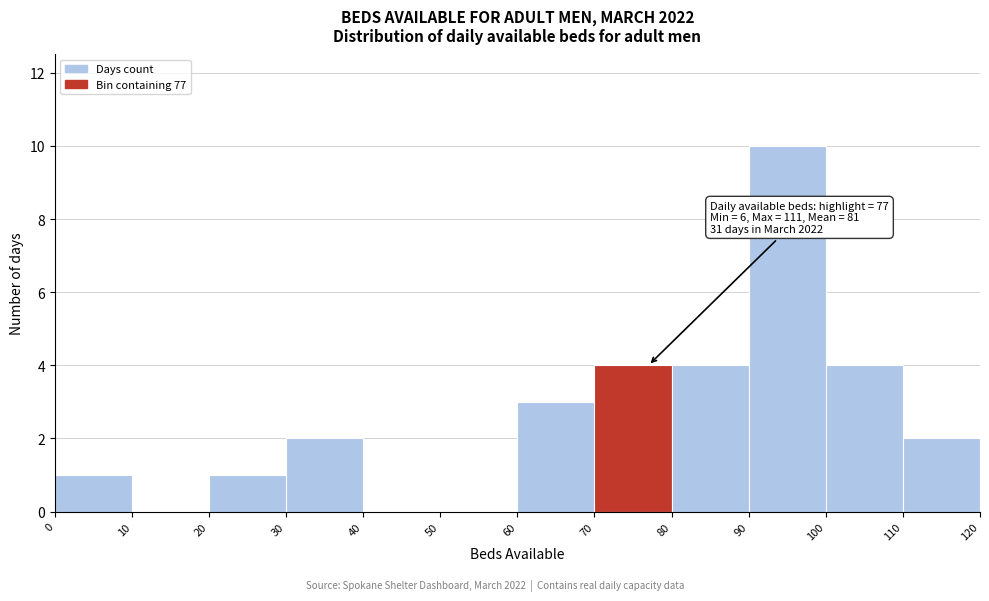

Over which range of the x-axis is the bar tallest?

90 to 100